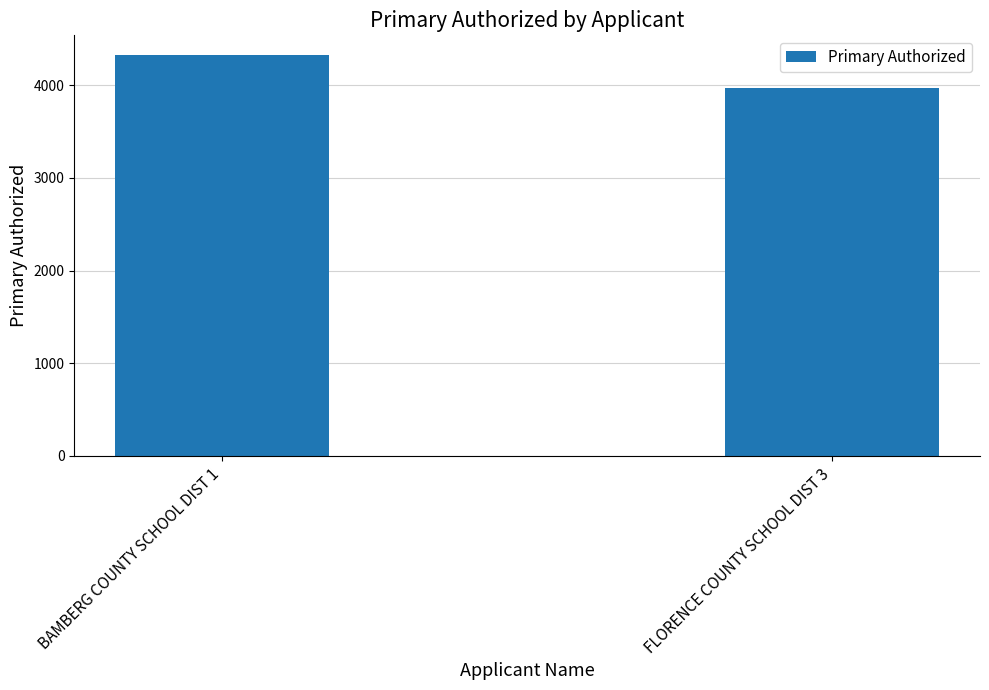

Is it true that the value at FLORENCE COUNTY SCHOOL DIST 3 is 3964.7?

True